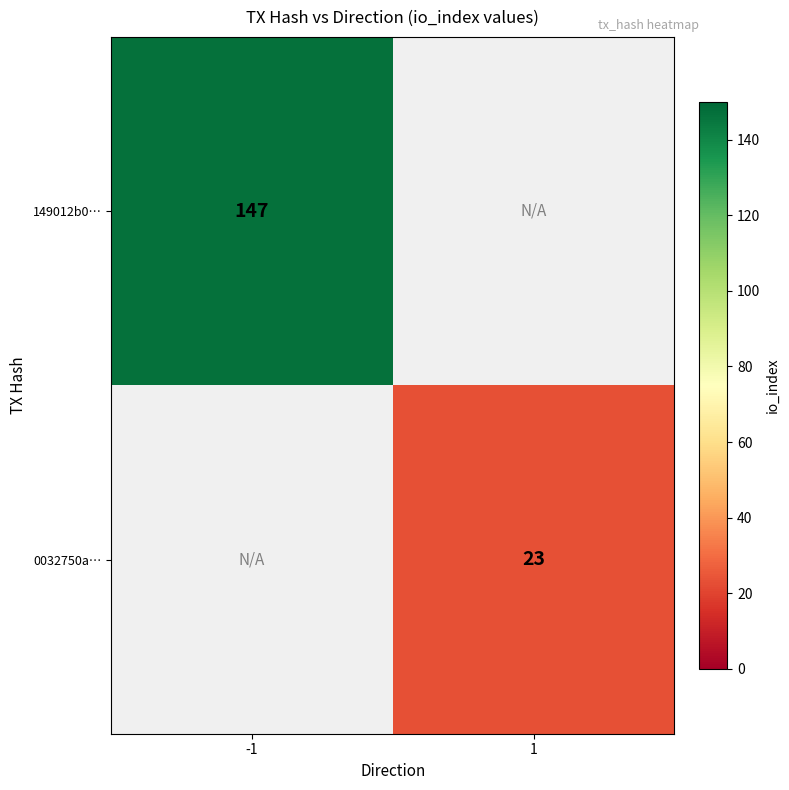

True or false: 0032750a… has a value of 23 at 1.

True